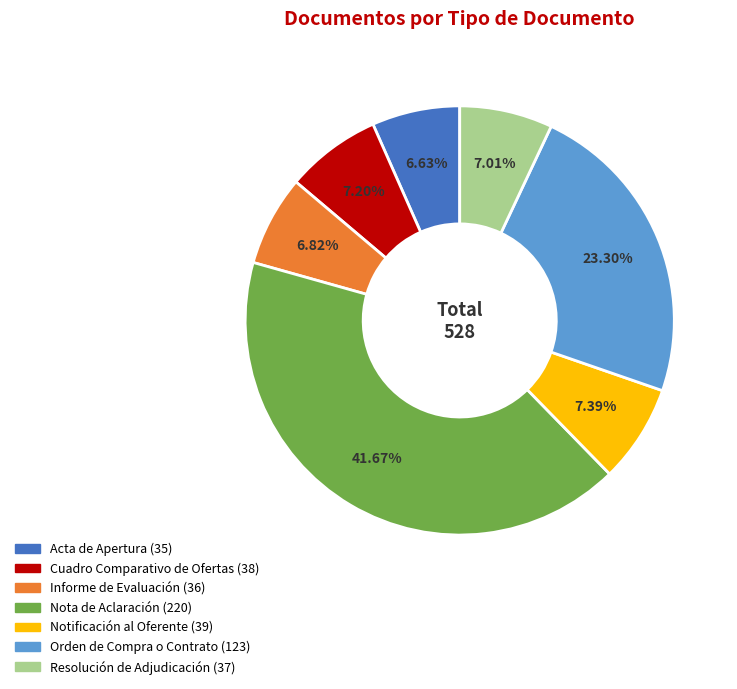

Does Informe de Evaluación represent more than half of the total?

No